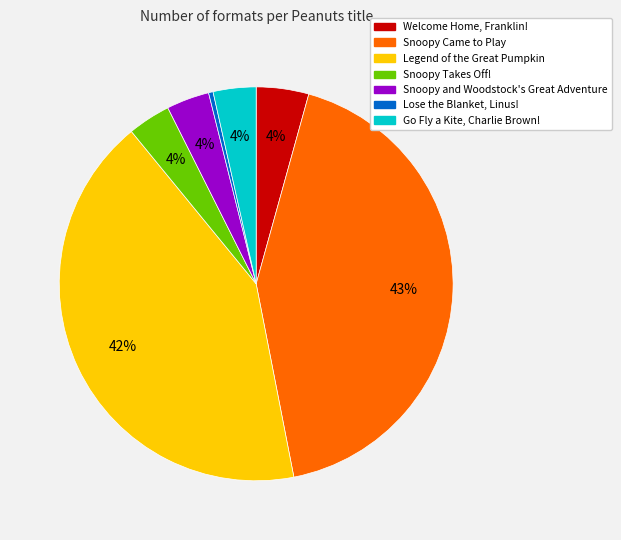

What is the smallest slice in the pie chart?

Lose the Blanket, Linus!